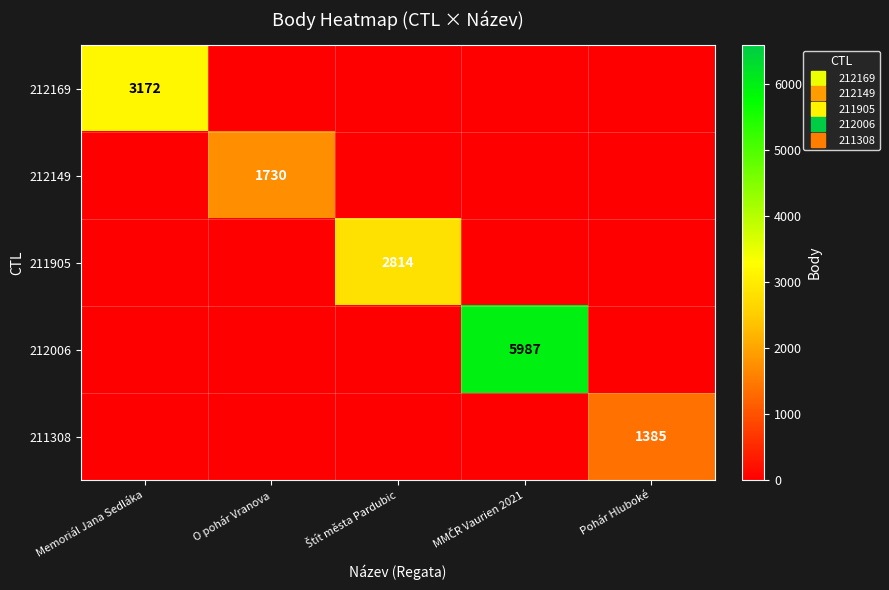

Which series has the widest spread of values?

212006